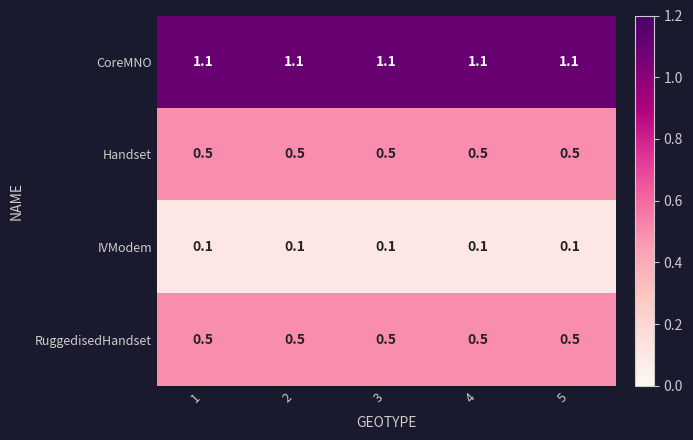

The CoreMNO series shows 0.2 at 2. True or false?

False